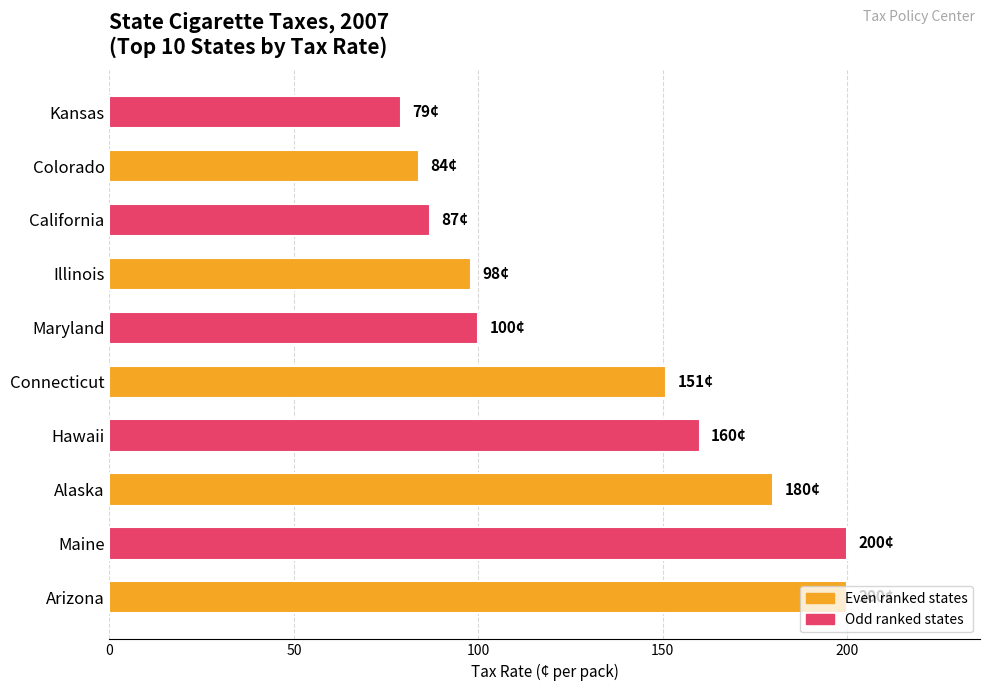

The value at Arizona is 200. True or false?

True